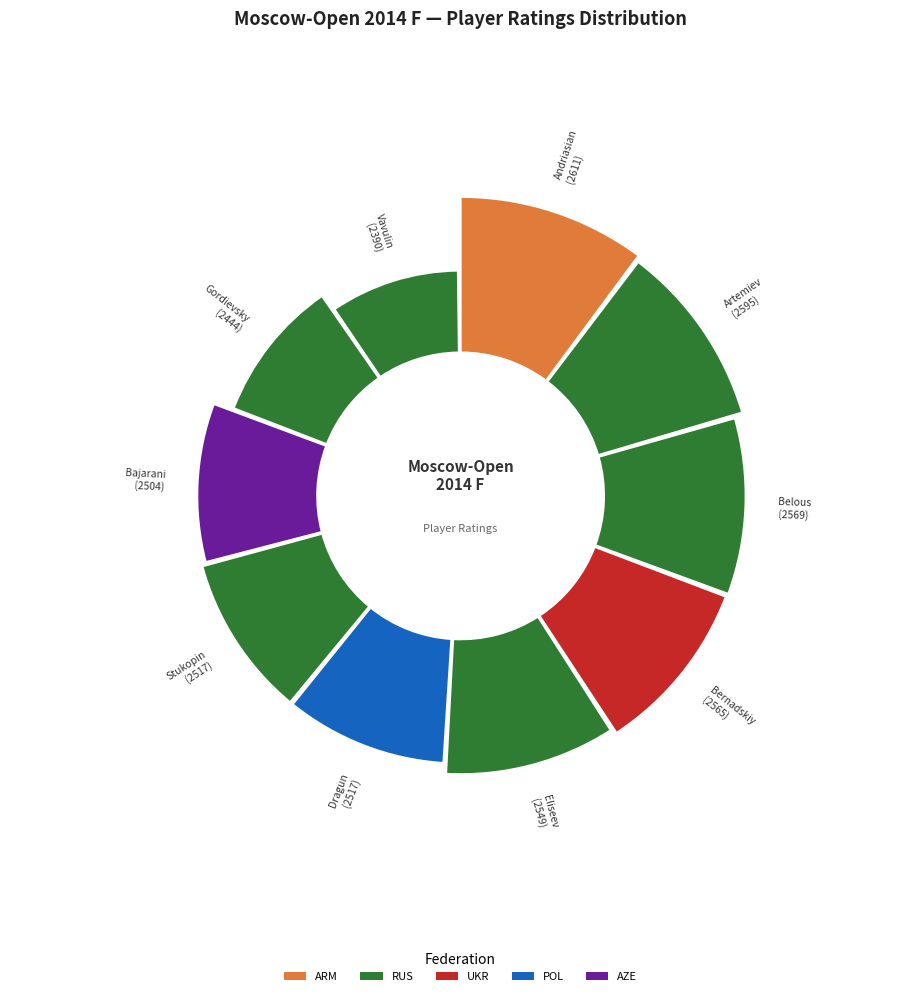

How much of the chart is everything except Vavulin Maksim (IM)?

90.5%